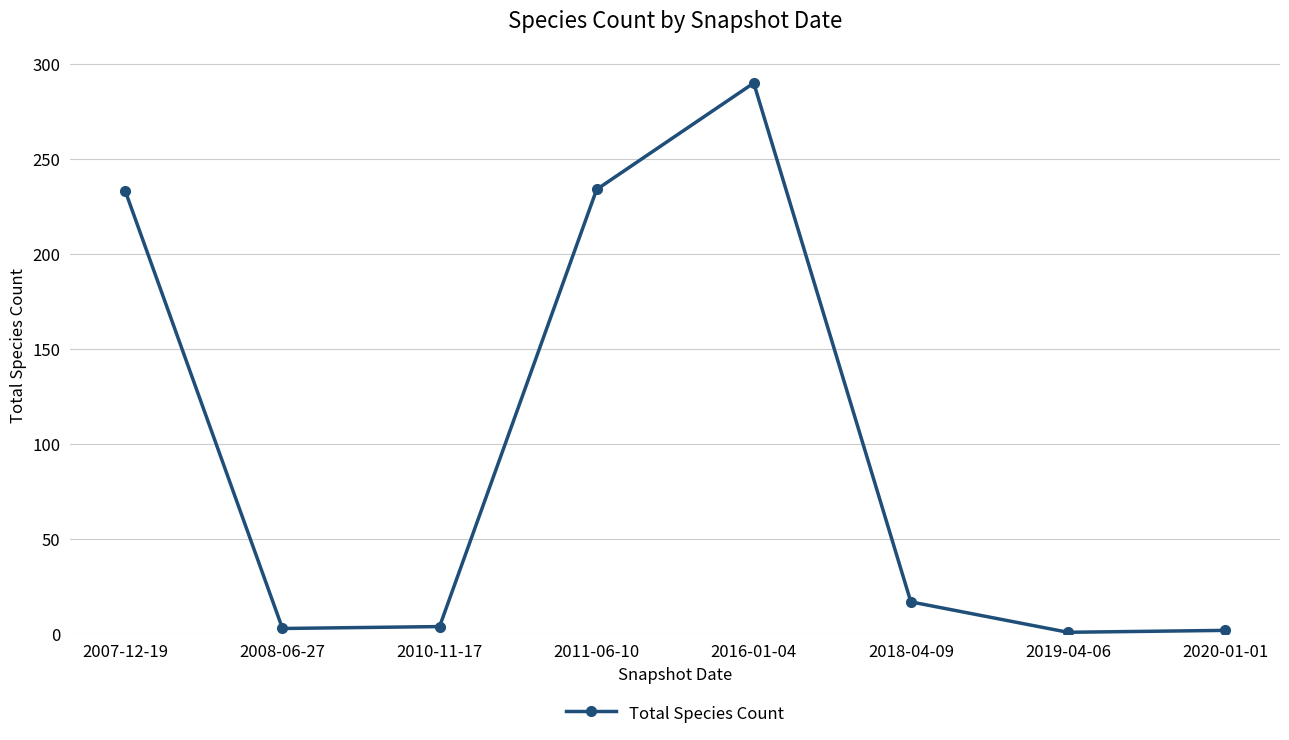

How many lines are shown in the chart?

1